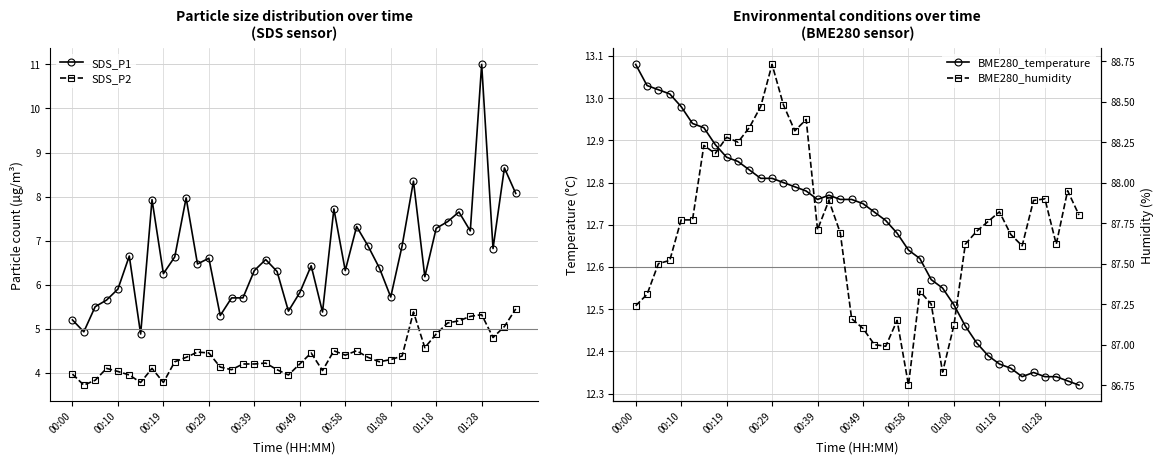

True or false: SDS_P1 and SDS_P2 cross at least once.

False